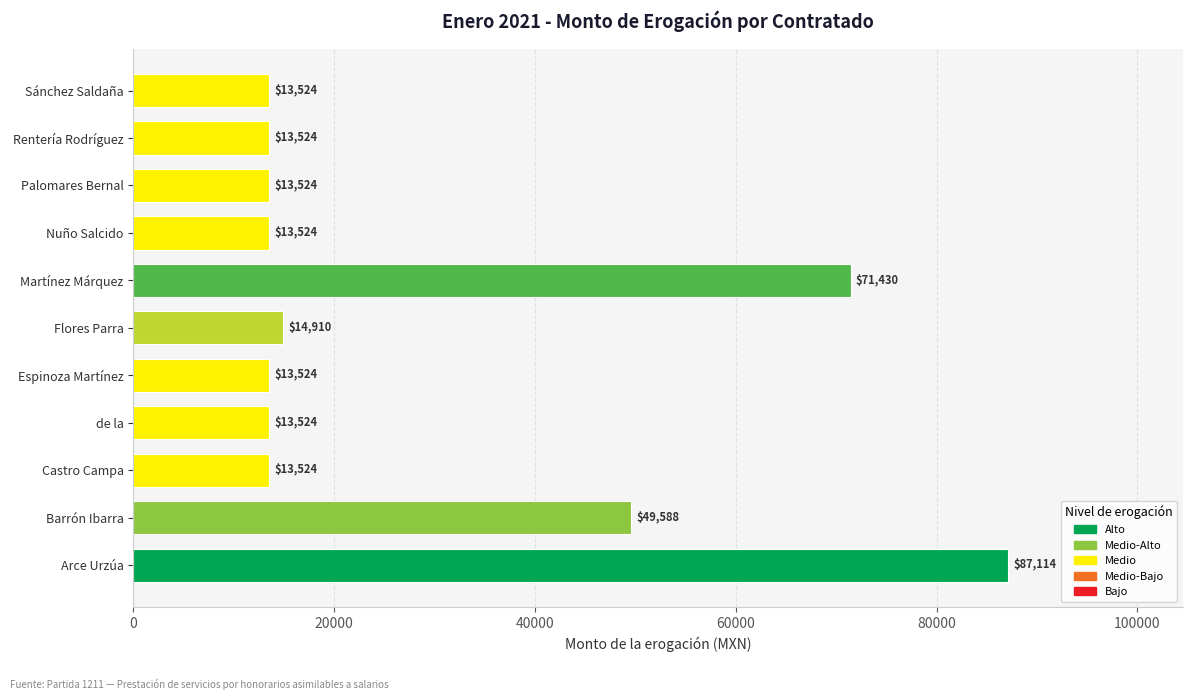

Which has a higher value, de la or Flores Parra?

Flores Parra